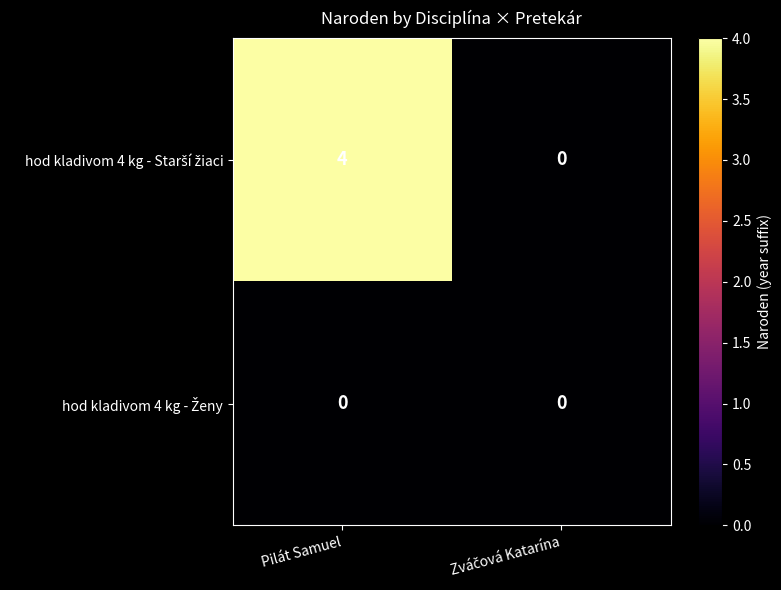

What is the greatest value displayed?

4